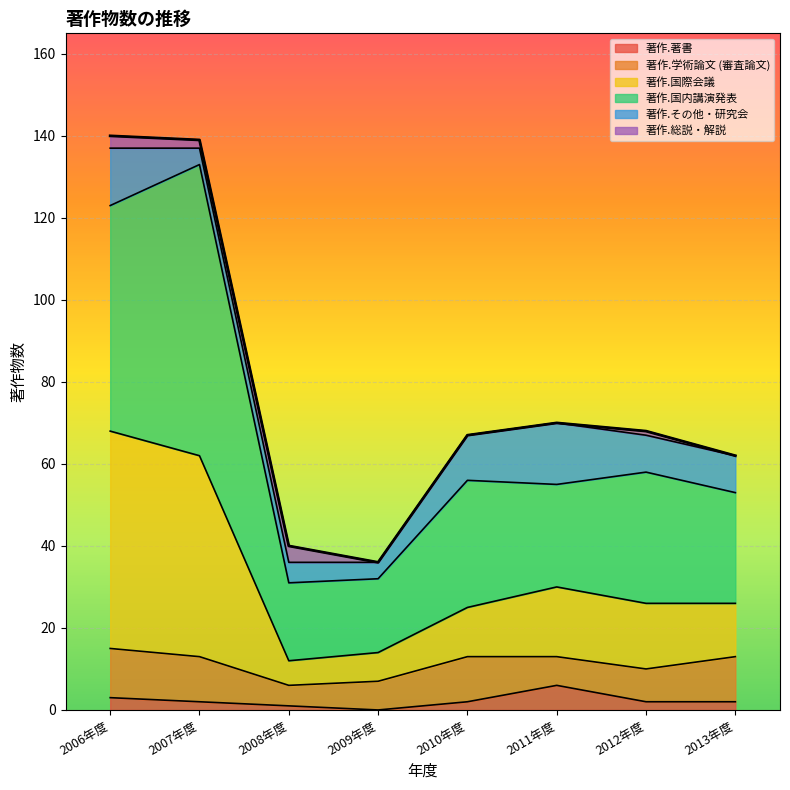

Which category has the highest value in the 著作.国内講演発表 series?

2007年度